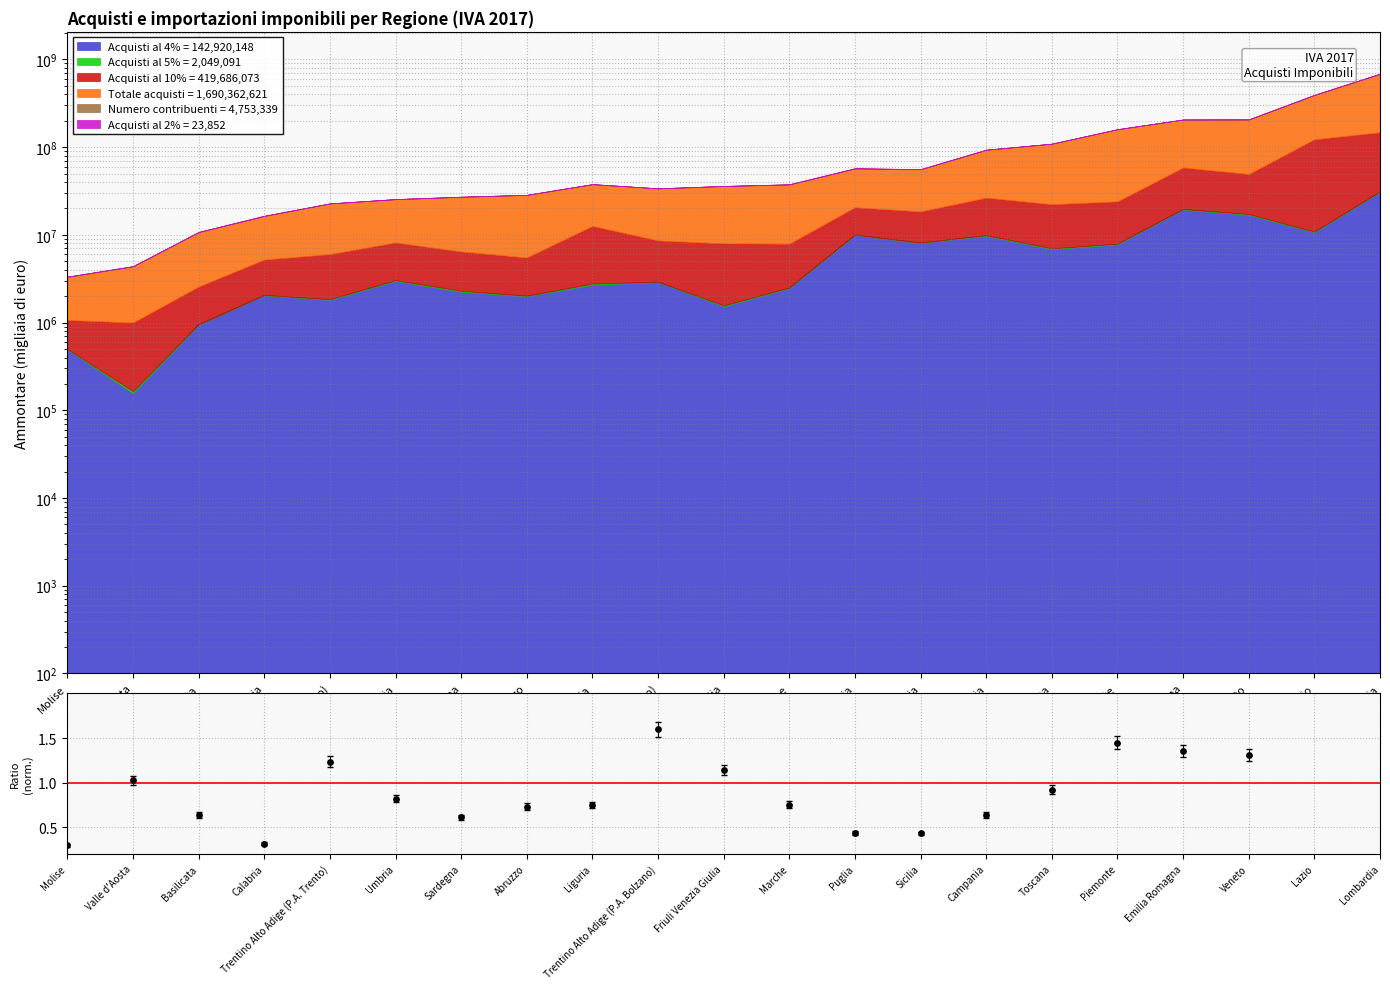

What is the change in value from Basilicata to Friuli Venezia Giulia?

+0.5